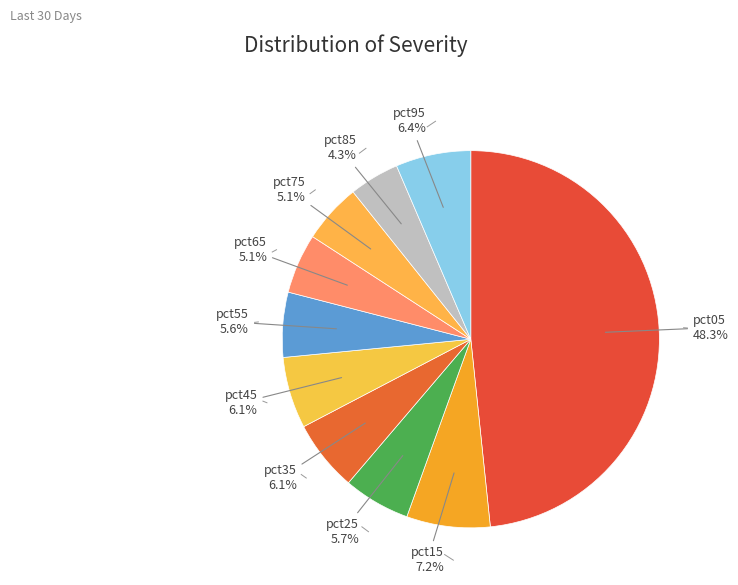

How many slices are in this pie chart?

10